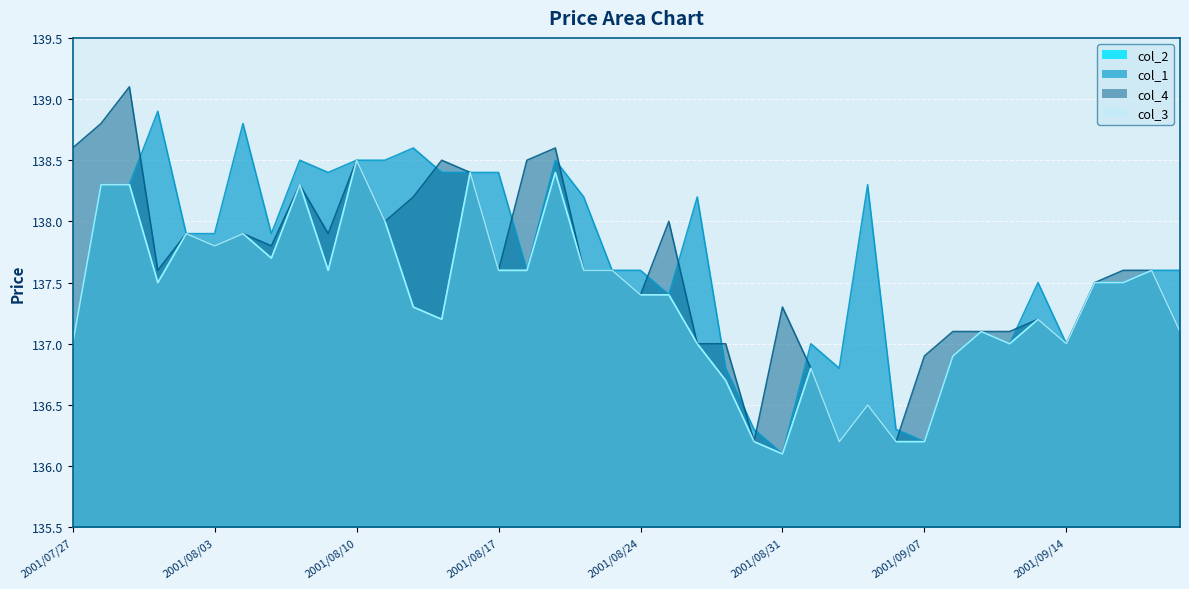

Count the number of data series in this chart.

4